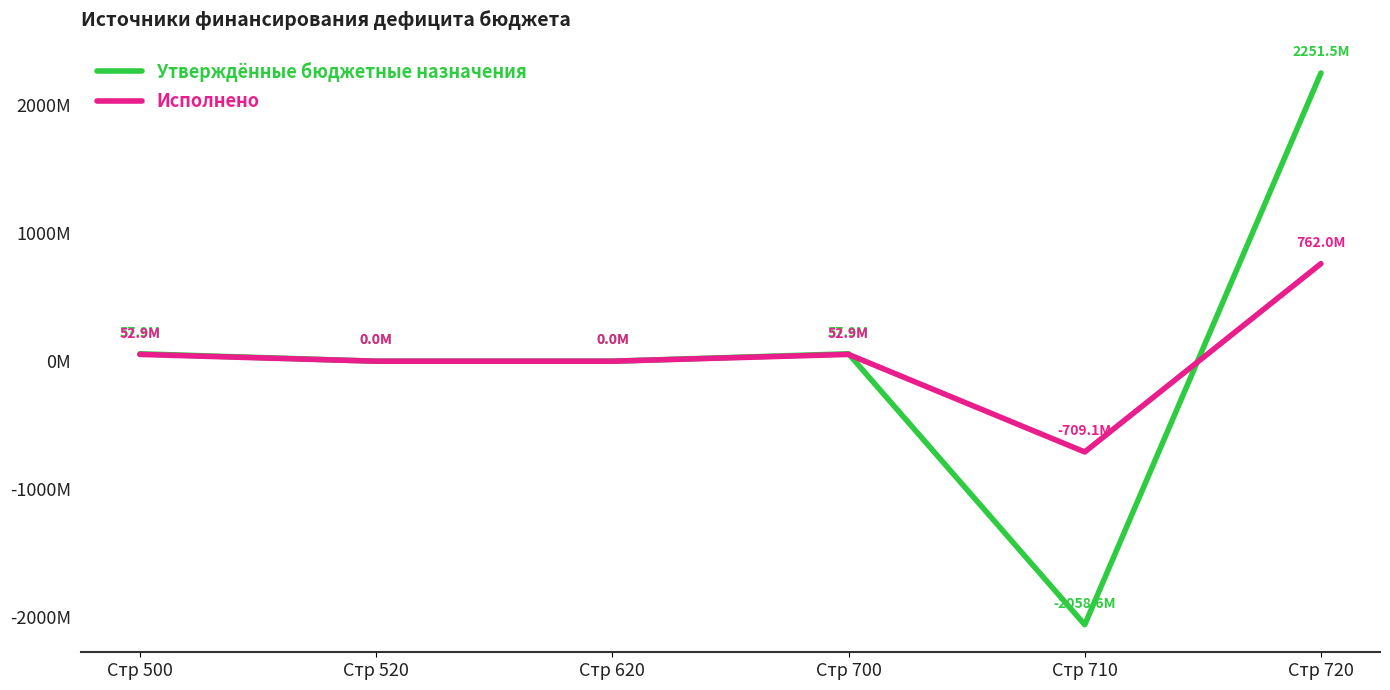

Which series changed the most between Стр 500 and Стр 700?

Утверждённые бюджетные назначения